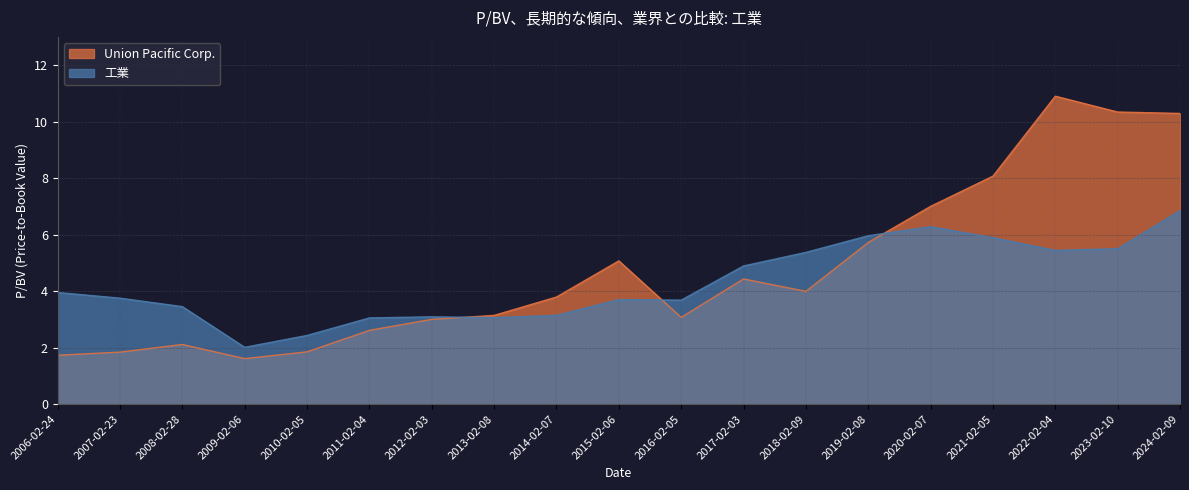

What value does the 工業 series have at 2020-02-07?

6.3